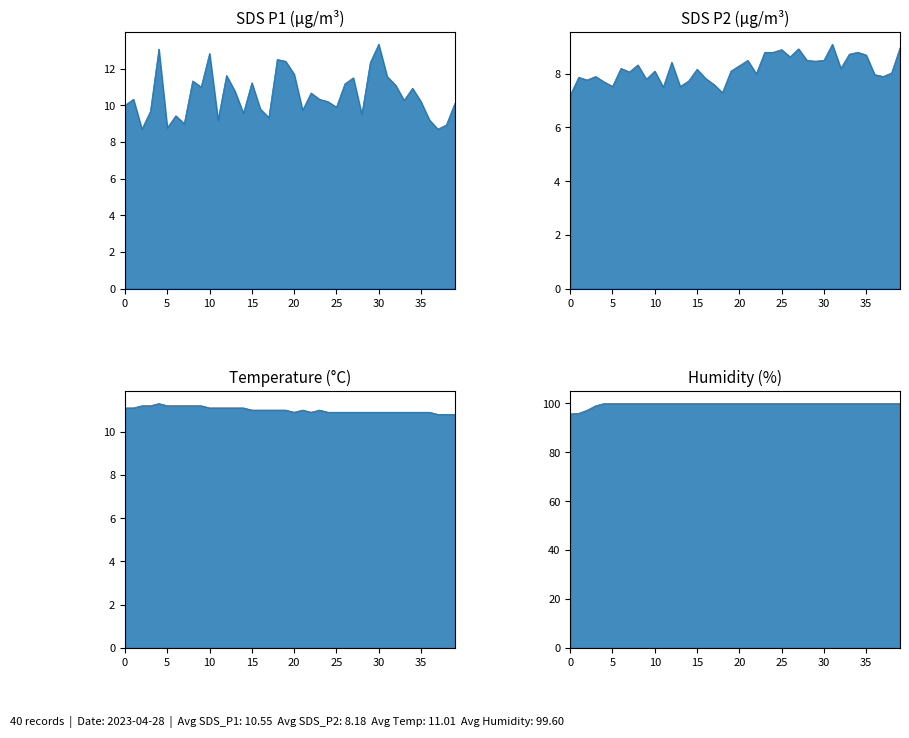

How many lines are shown in the chart?

4